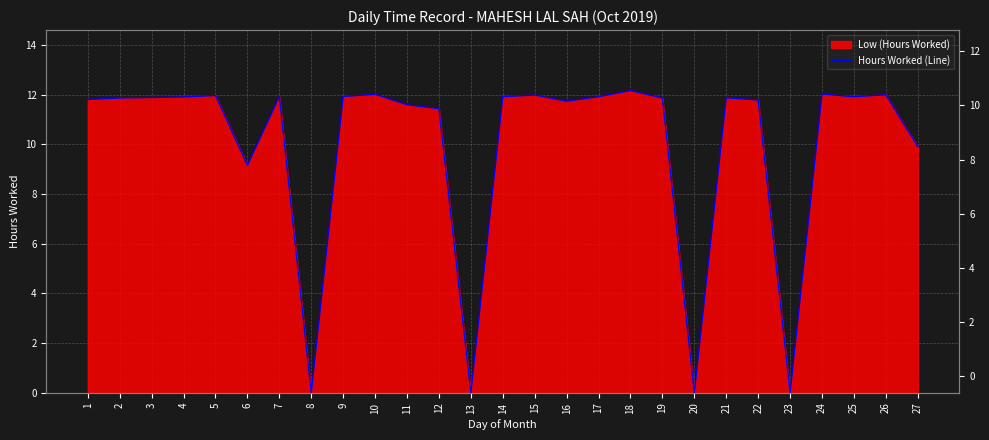

Where is the data nearest to the value 6?

6